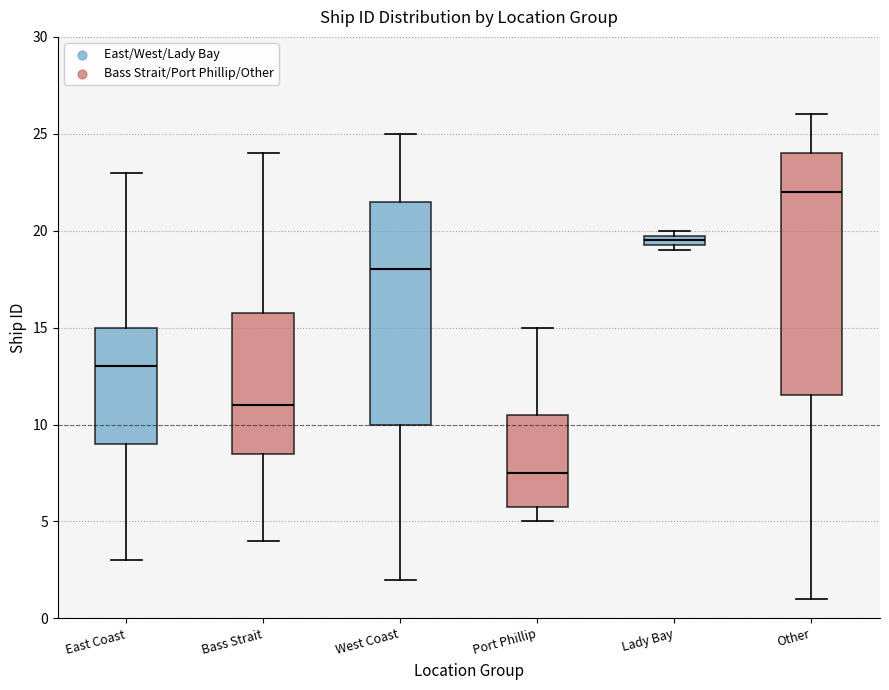

Where does the upper whisker of the box for Other end on the y-axis? The values are not printed on the chart, so give them approximately, as read against the axis.

26.0